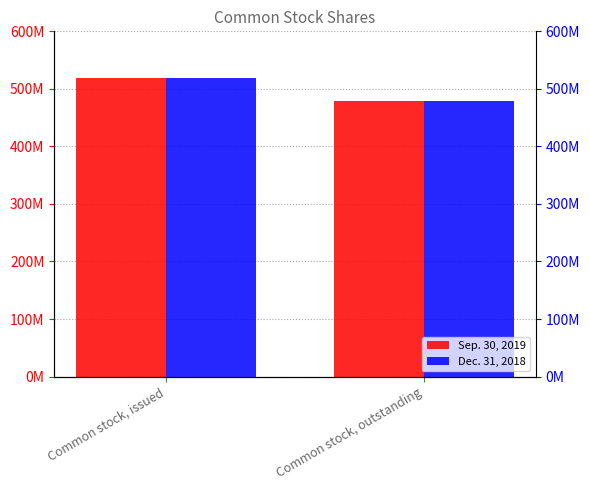

What is the value of the Dec. 31, 2018 bar at the 1st from the left?

518125454